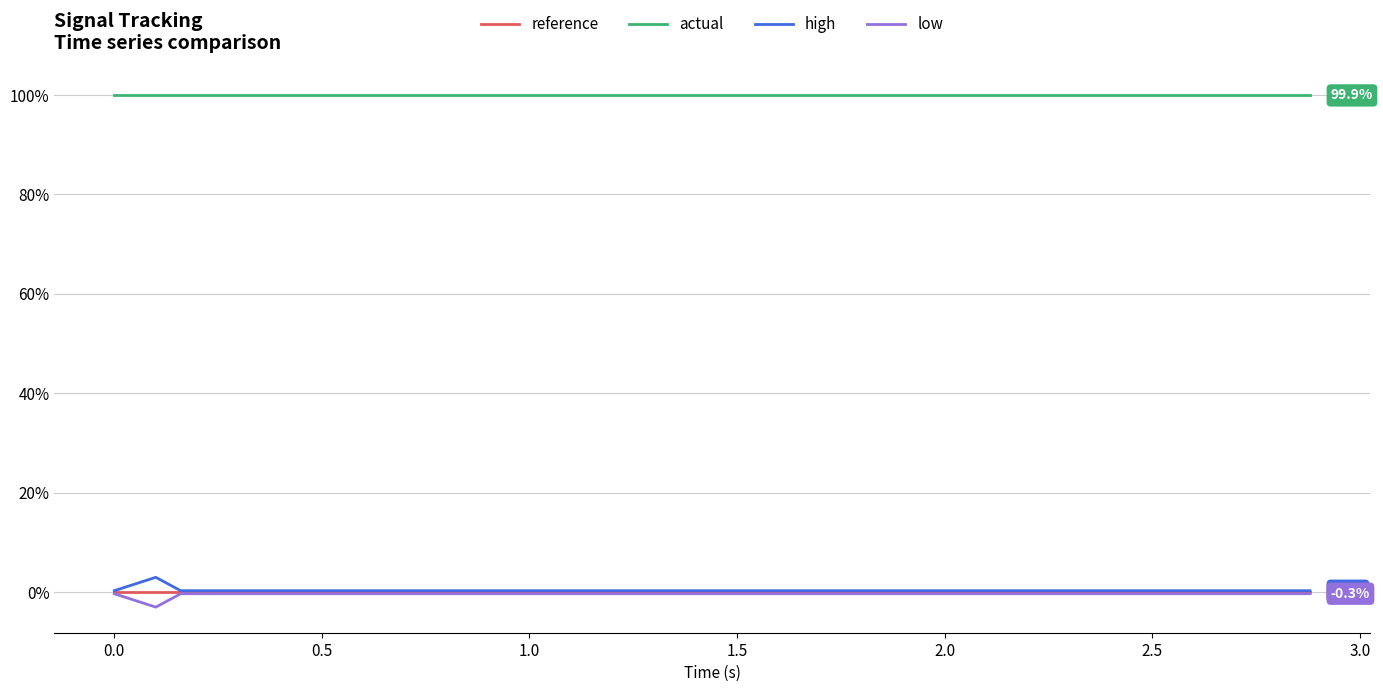

What is the greatest value displayed?

99.9